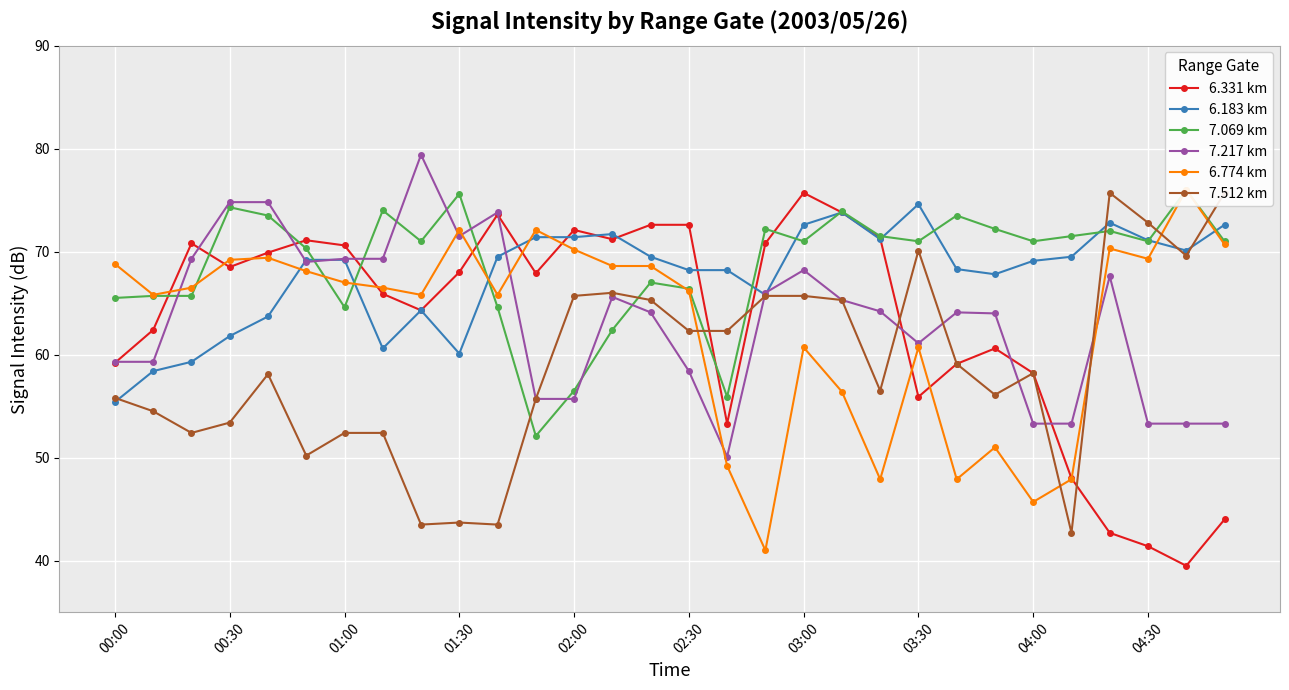

Is this an area chart (filled region under the line)?

No